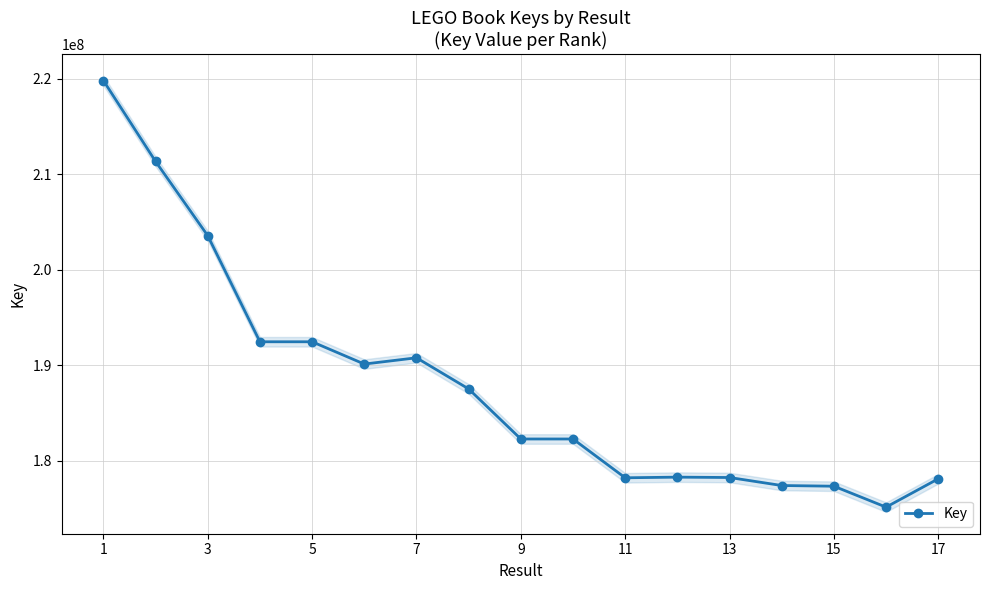

Read the value at 1, to the nearest 100.

219786400